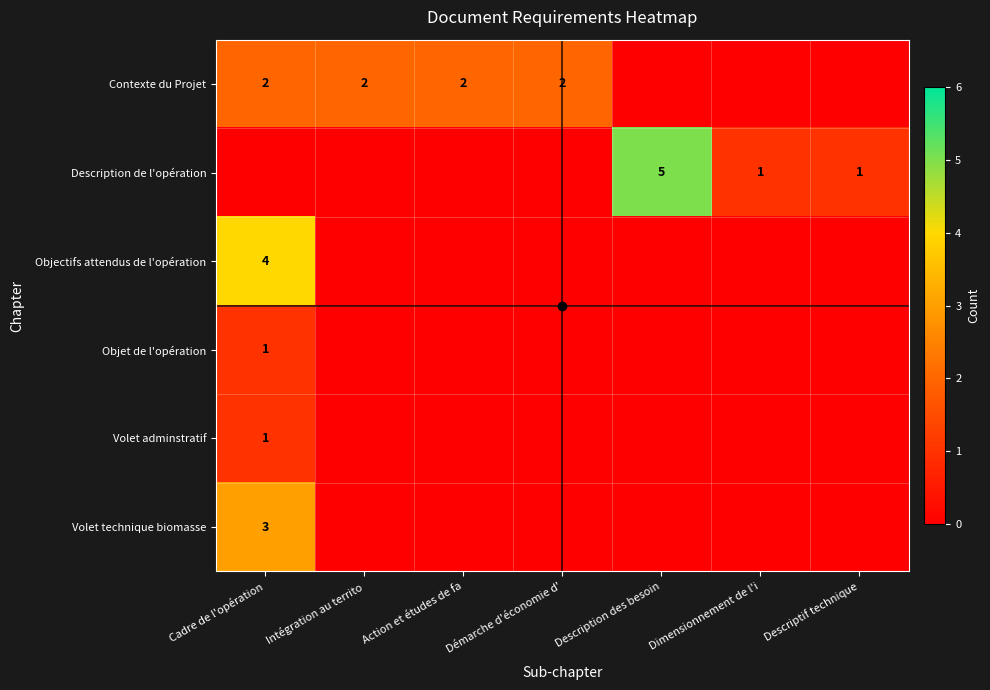

The Volet adminstratif series shows 1 at Cadre de l'opération. True or false?

True